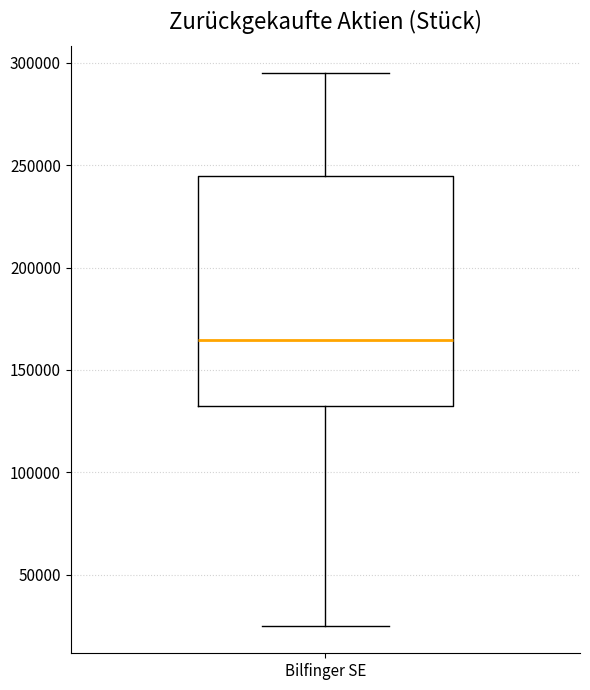

Where is the upper edge of the box for Bilfinger SE on the y-axis? The values are not printed on the chart, so give them approximately, as read against the axis.

245000